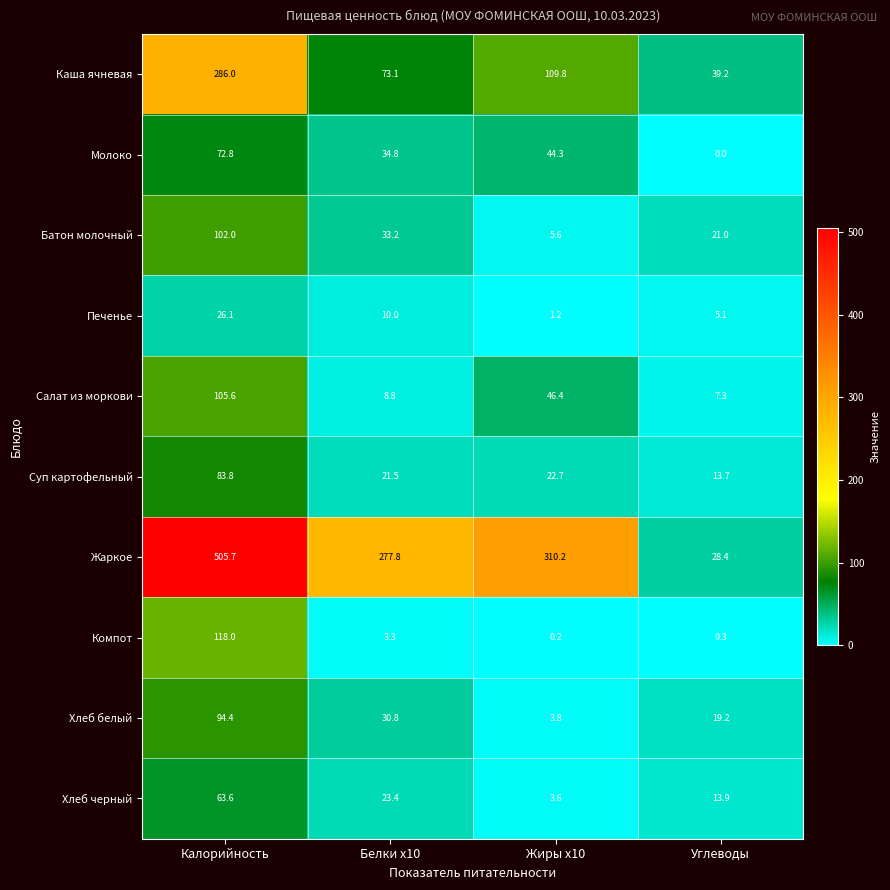

At which category is the sum across all series the highest?

Калорийность